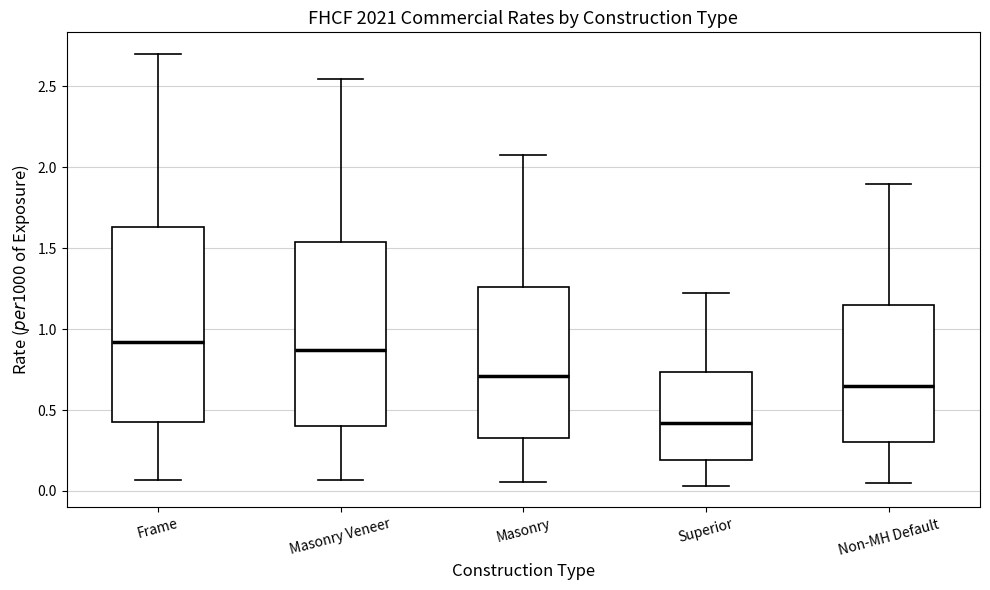

Comparing the boxes themselves (not the whiskers), which one is the tallest?

Frame